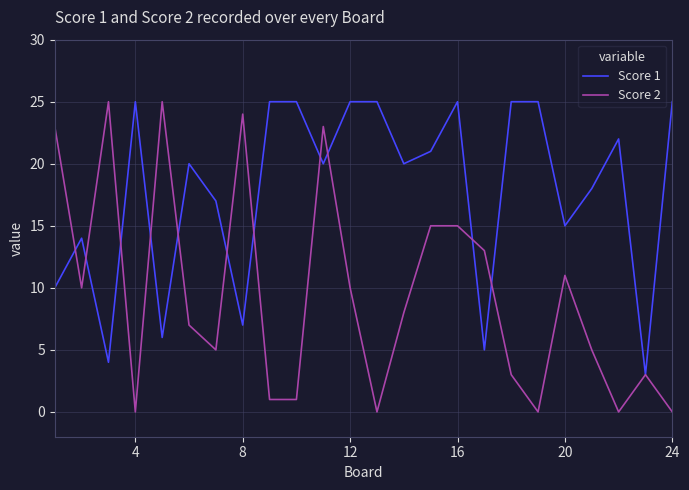

Which series has the largest range (max minus min)?

Score 2